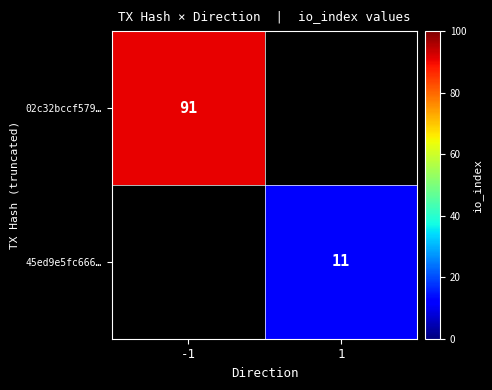

Which label corresponds to the largest value in the chart?

-1